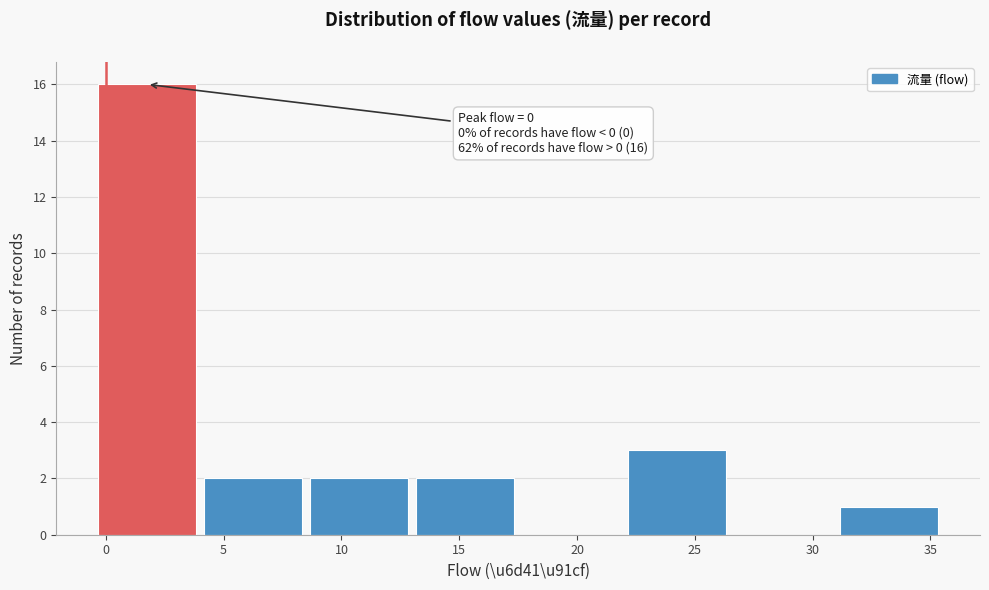

Over which range of the x-axis is the bar tallest?

-0.5 to 4.0